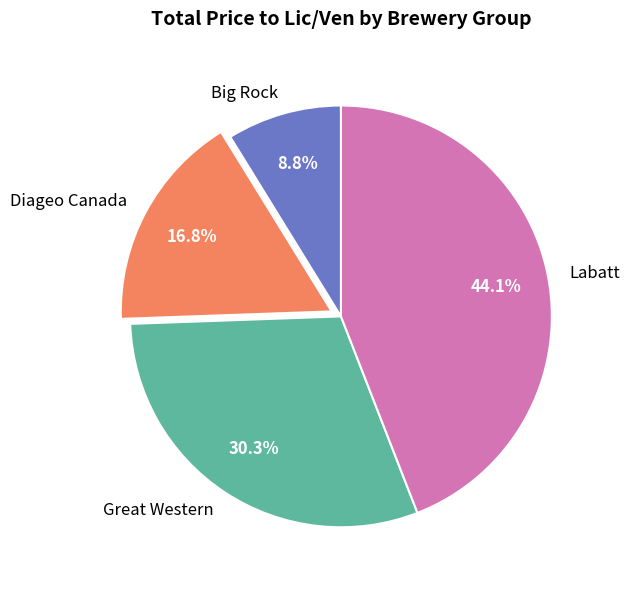

Does Diageo Canada represent more than half of the total?

No